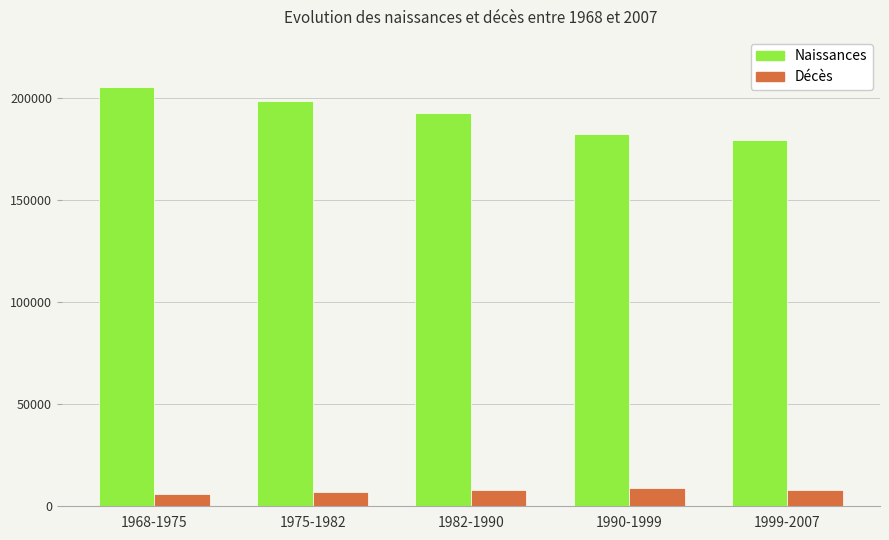

What is the maximum value for Décès?

9000.0